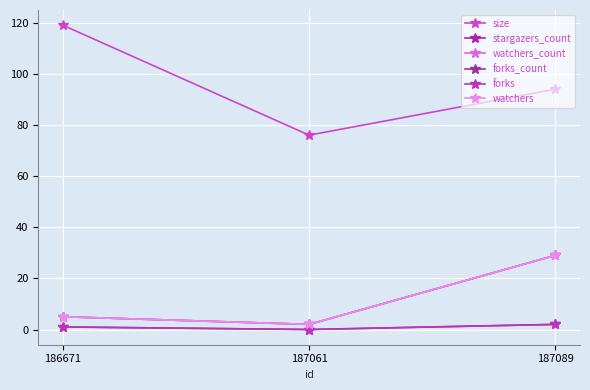

What is the difference between the maximum and minimum values in the size series?

43